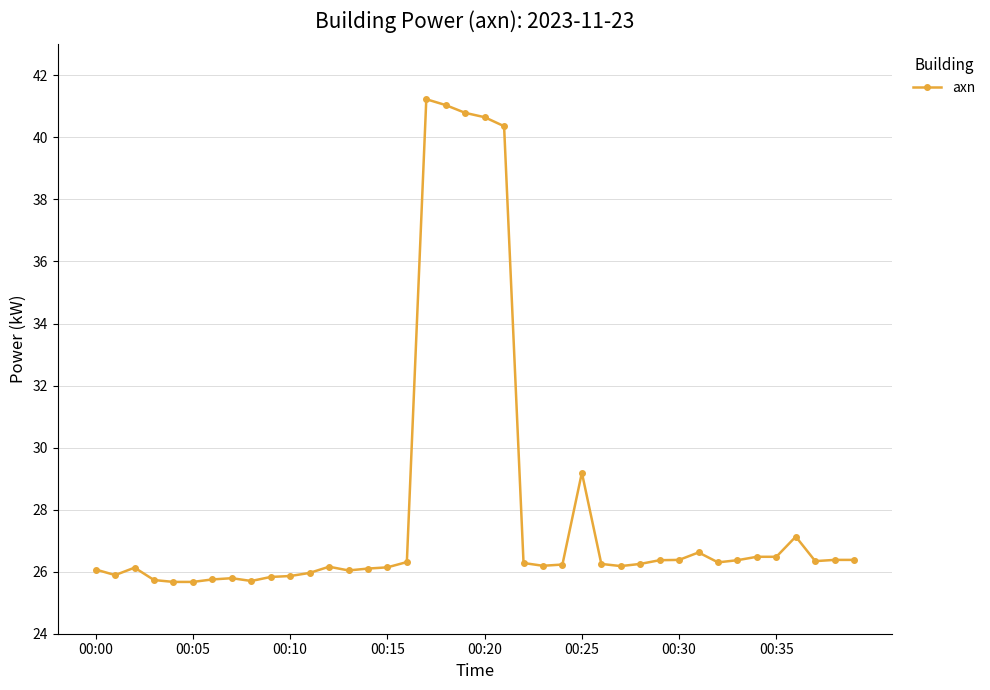

What is the minimum value shown in the chart?

25.7